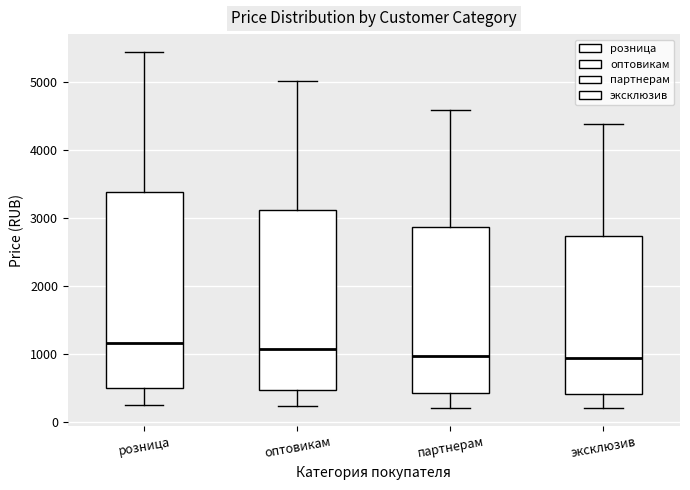

Reading left to right, transcribe this box plot: for each box, give where its median line is, the range the box spans, and where its two whiskers end, as read against the y-axis. The values are not printed on the chart, so give them approximately, as read against the axis.

розница: median 1200, box 500 to 3400, whiskers 200 to 5500
оптовикам: median 1100, box 500 to 3100, whiskers 200 to 5000
партнерам: median 1000, box 400 to 2900, whiskers 200 to 4600
эксклюзив: median 900, box 400 to 2700, whiskers 200 to 4400